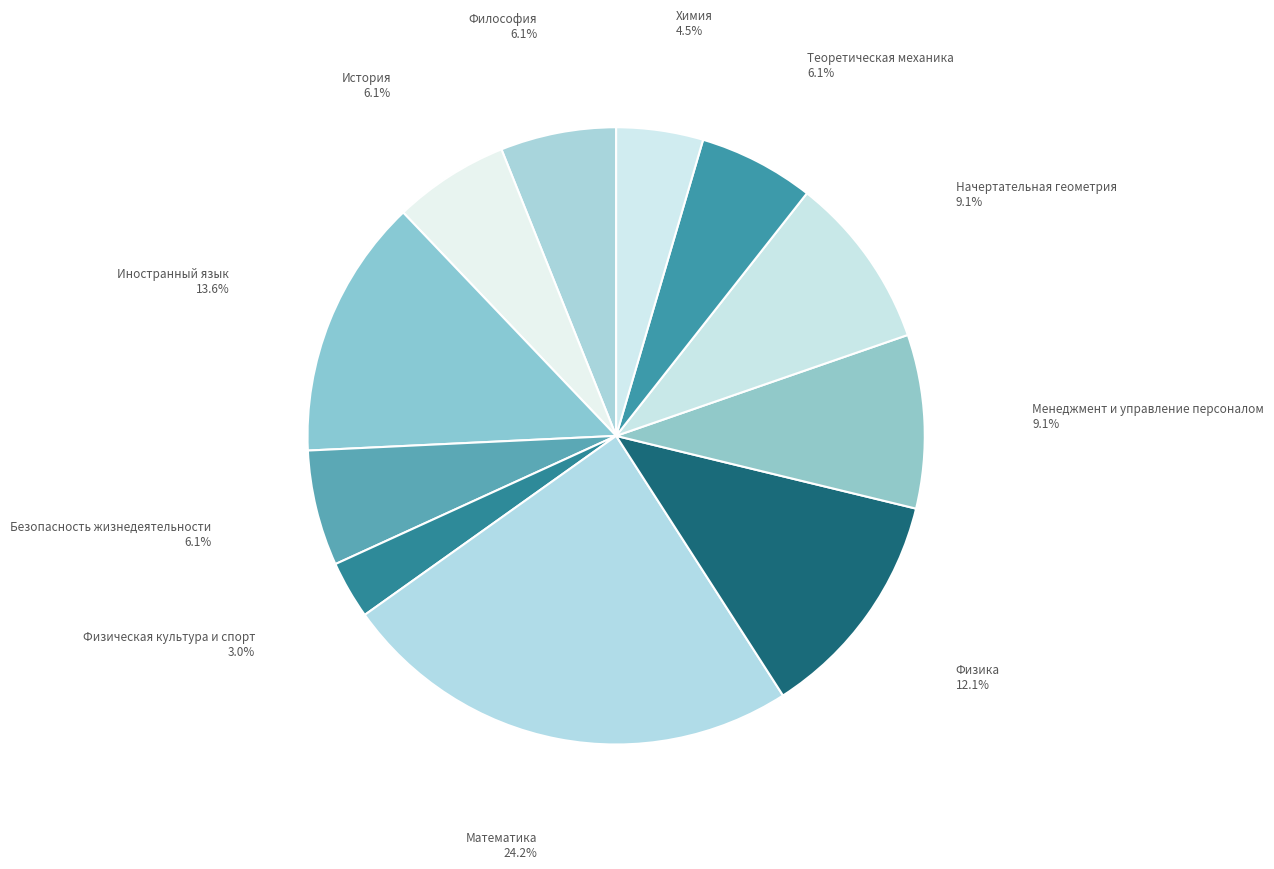

Is there a majority slice in this chart?

No